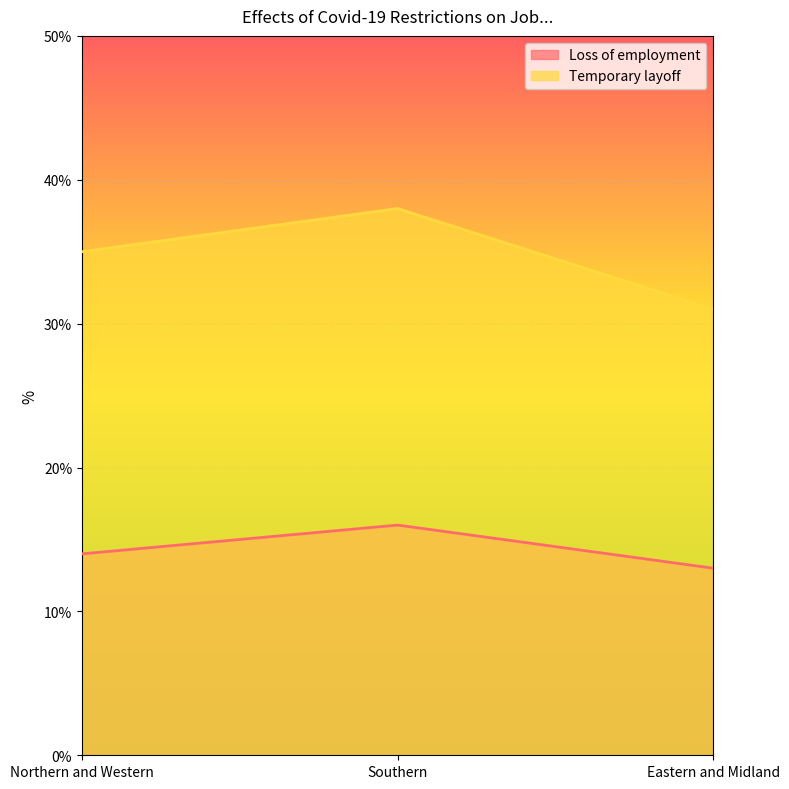

What is the average value of the Temporary layoff series?

35